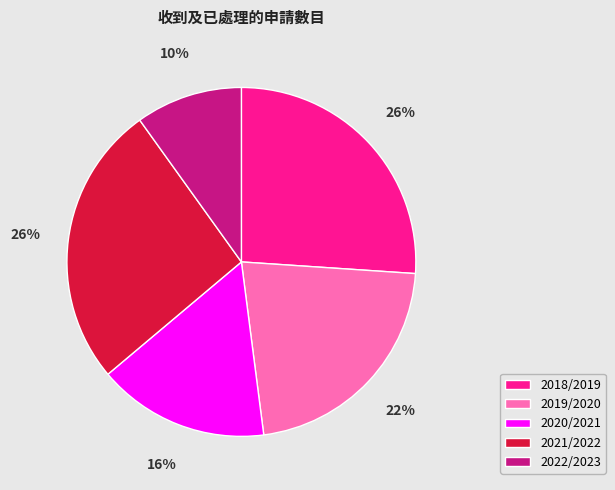

To the nearest percent, what is the combined percentage of 2019/2020 and 2018/2019?

48%